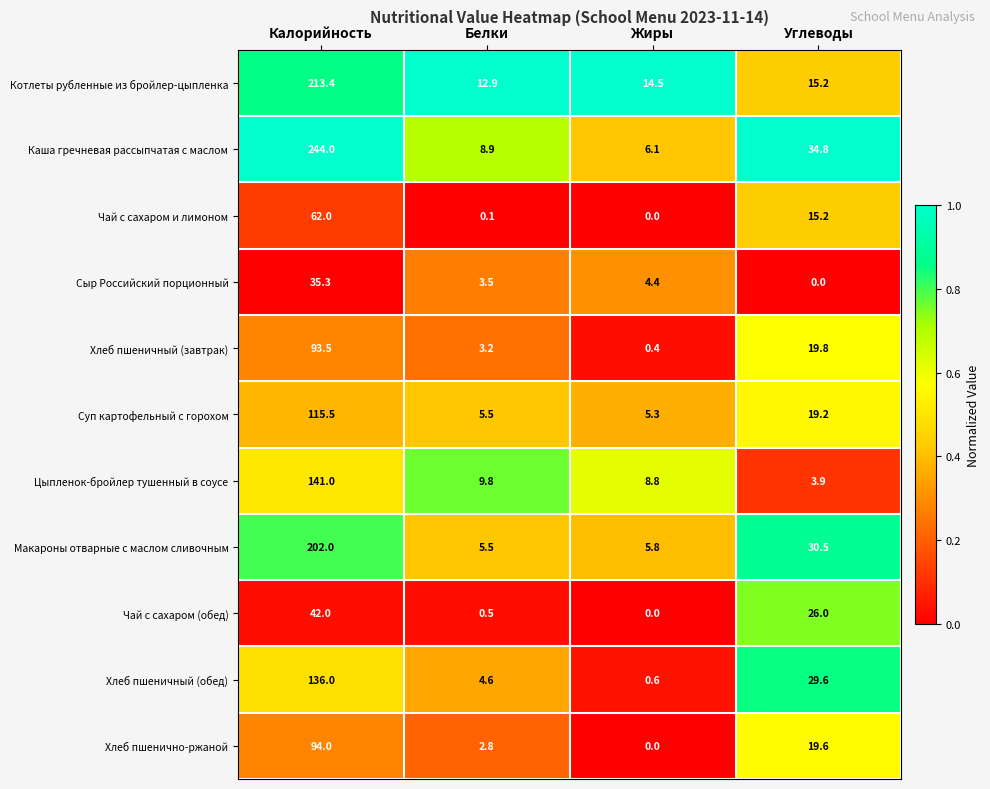

The Хлеб пшенично-ржаной series shows 49.9 at Калорийность. True or false?

False